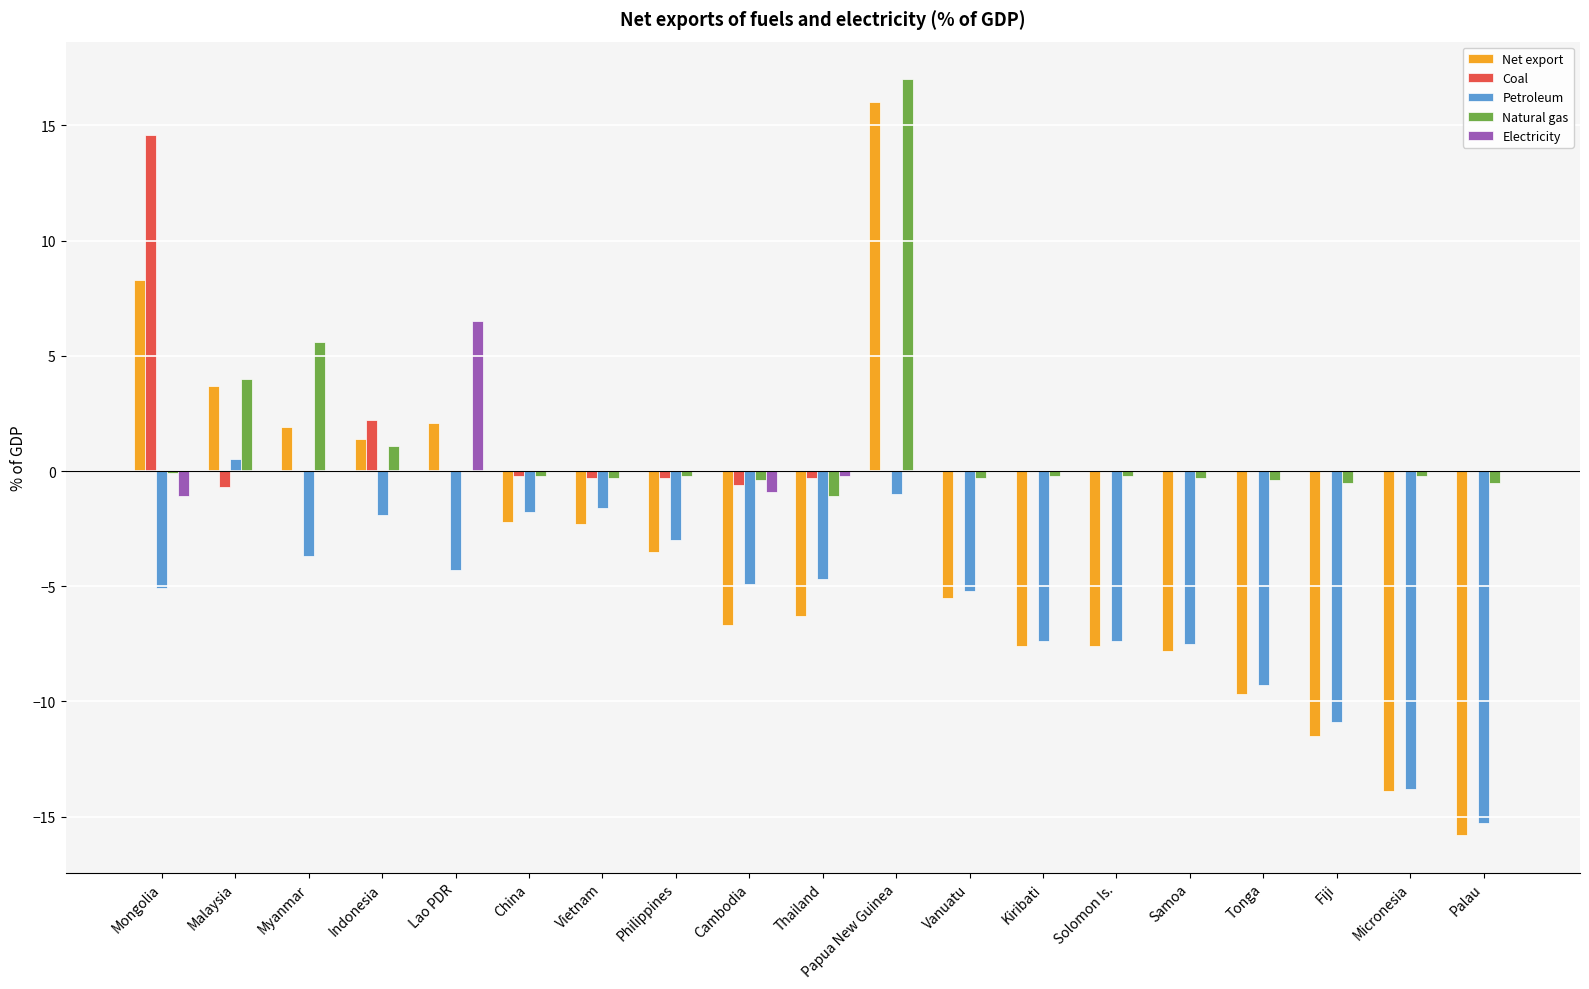

What is the sum of the Petroleum values at Indonesia and Myanmar?

-5.6